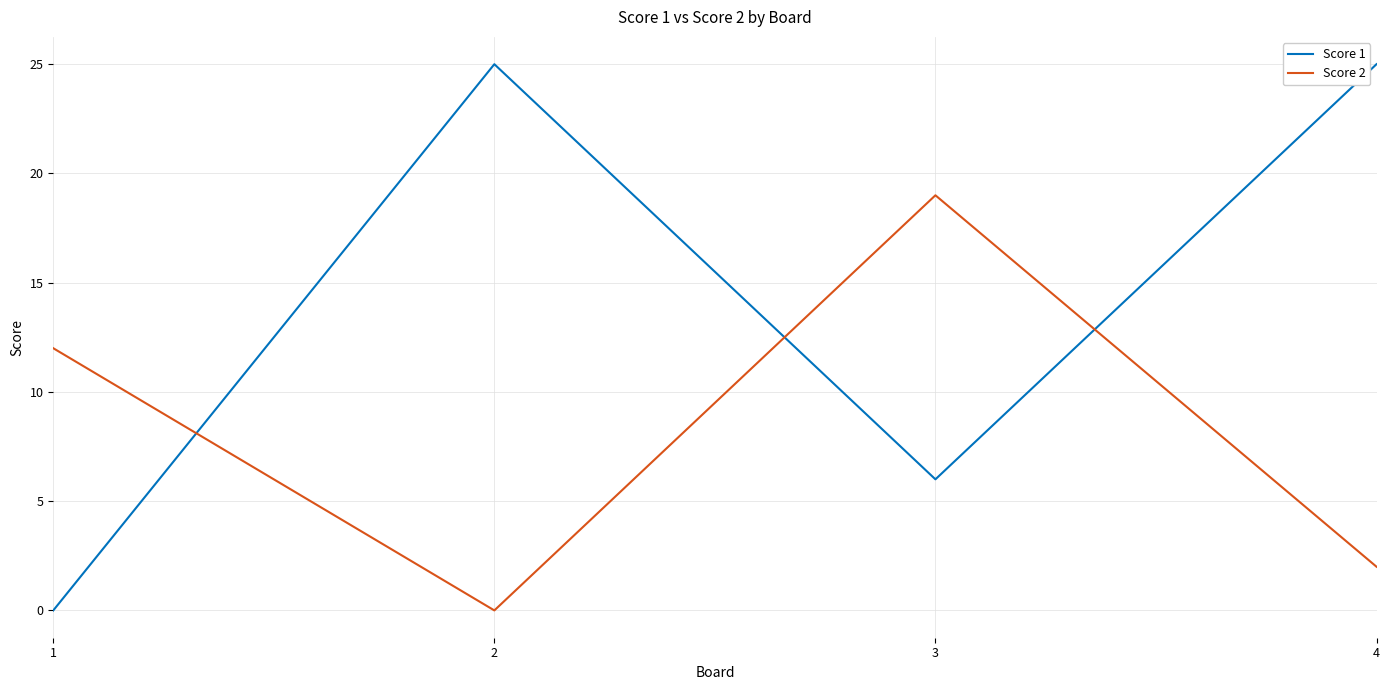

Which series has the widest spread of values?

Score 1